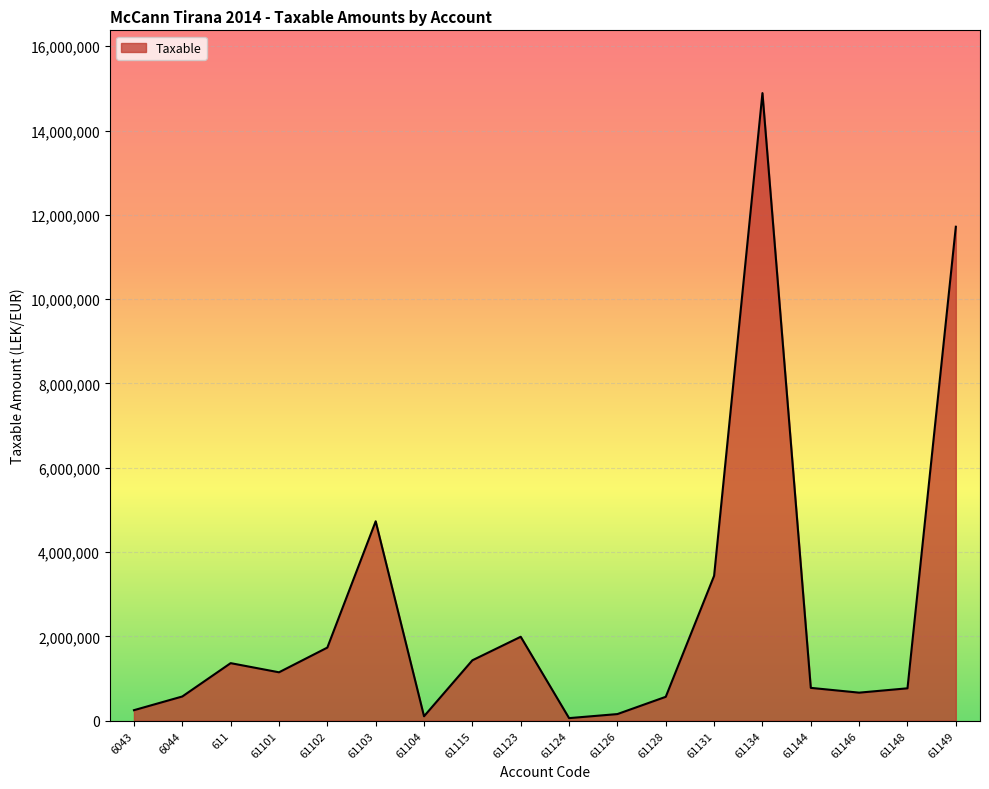

Read the value at 61102.

1735151.5